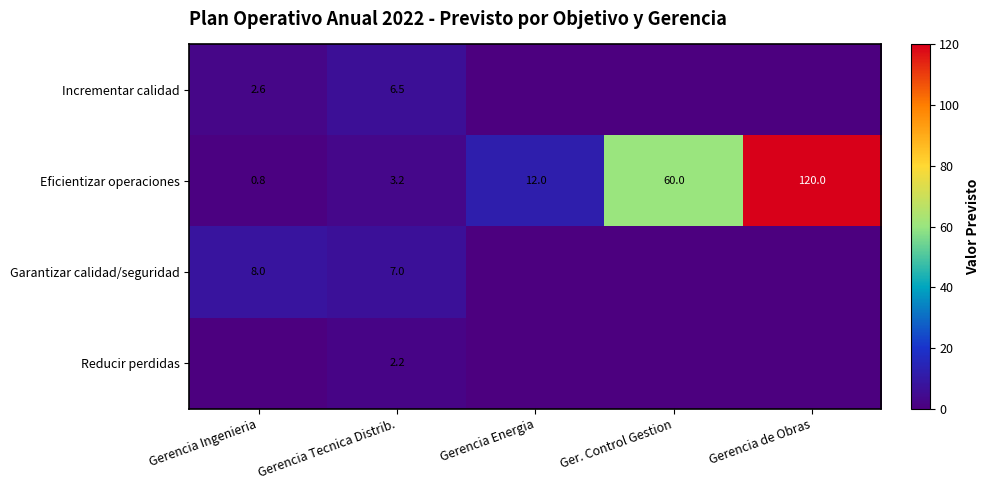

Is it true that Incrementar calidad equals 6.5 at Gerencia Tecnica Distrib.?

True